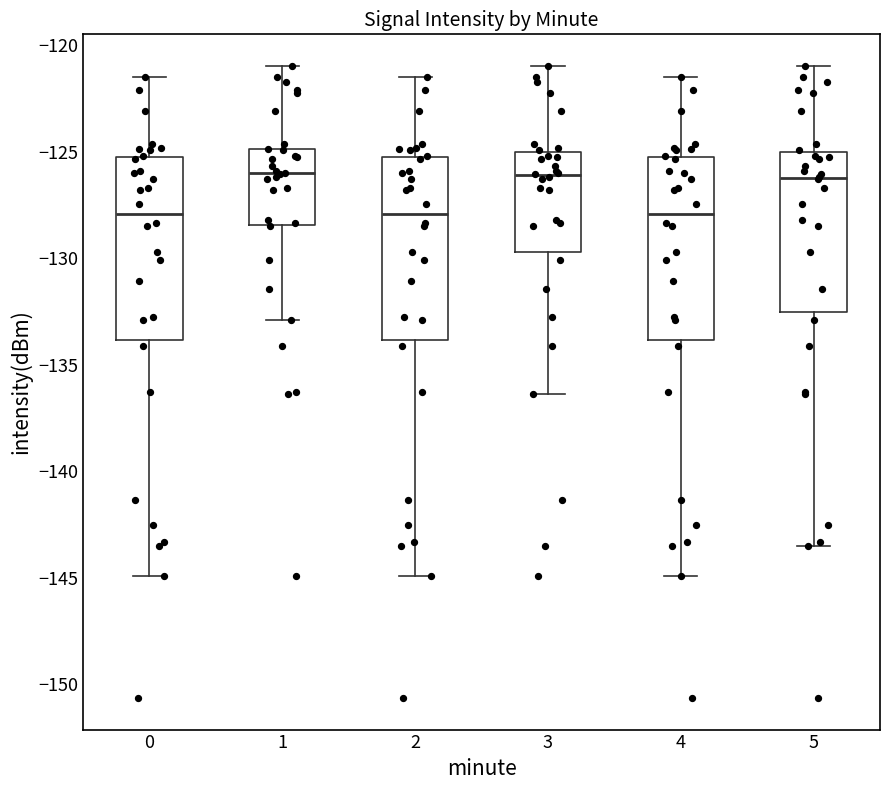

Reading left to right, transcribe this box plot: for each box, give where its median line is, the range the box spans, and where its two whiskers end, as read against the y-axis. The values are not printed on the chart, so give them approximately, as read against the axis.

0: median -128.0, box -134.0 to -125.0, whiskers -145.0 to -121.5
1: median -126.0, box -128.5 to -125.0, whiskers -133.0 to -121.0
2: median -128.0, box -134.0 to -125.0, whiskers -145.0 to -121.5
3: median -126.0, box -129.5 to -125.0, whiskers -136.5 to -121.0
4: median -128.0, box -134.0 to -125.0, whiskers -145.0 to -121.5
5: median -126.0, box -132.5 to -125.0, whiskers -143.5 to -121.0